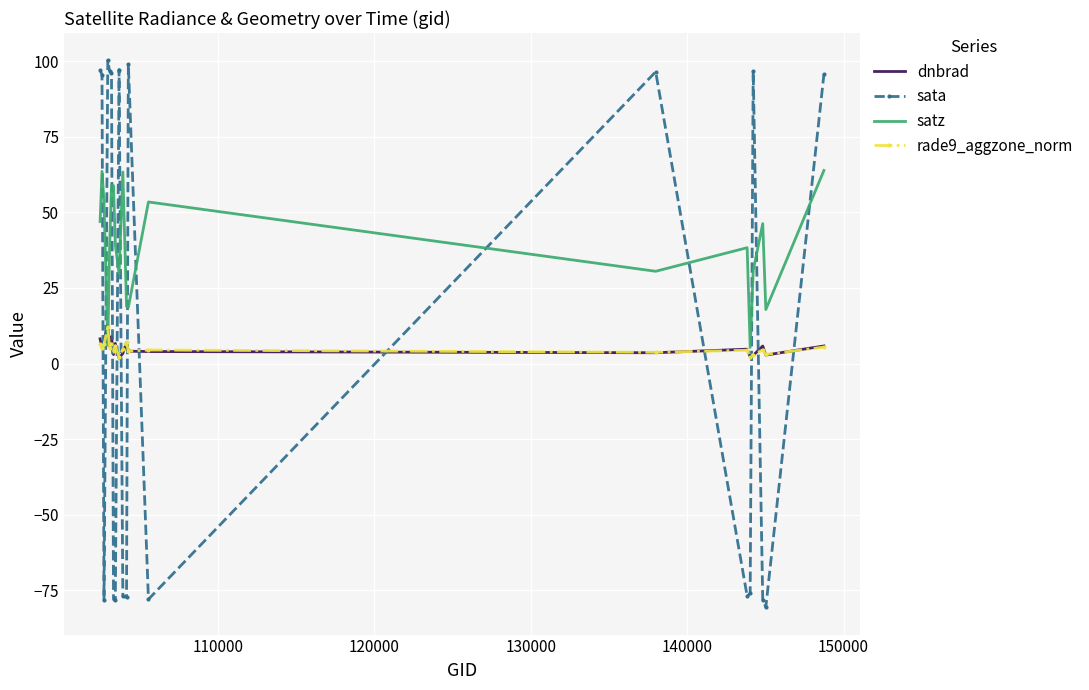

Which series has the largest total across all categories?

satz